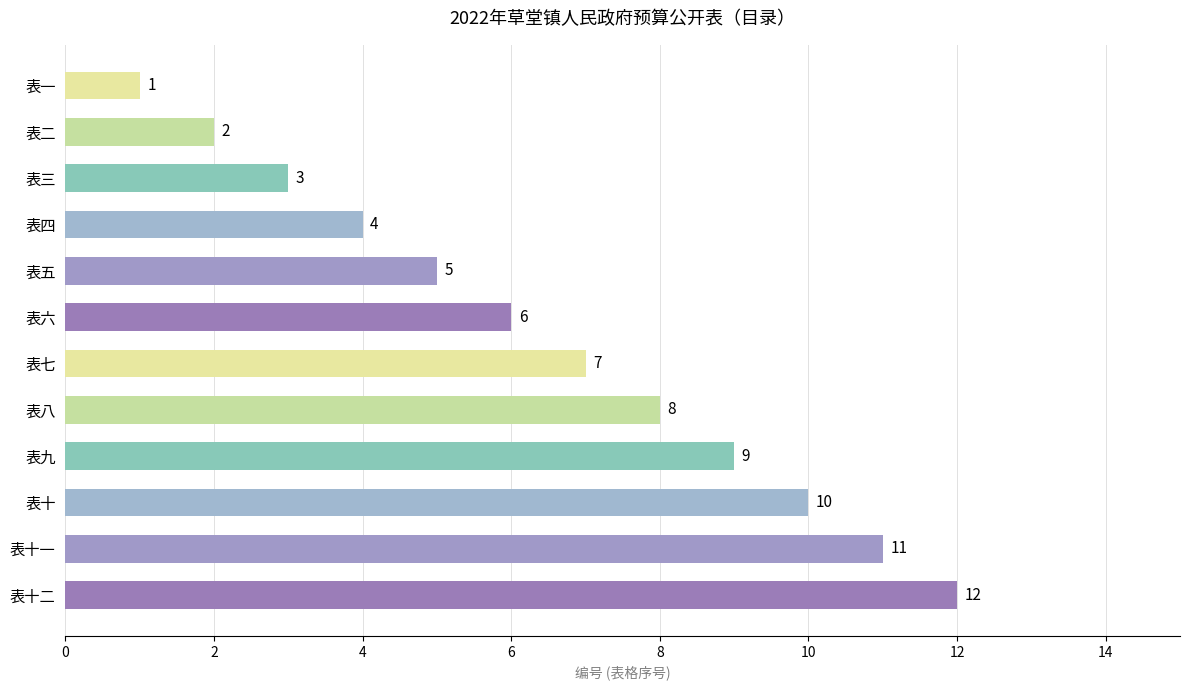

The chart shows a value of 8 at 表六. True or false?

False